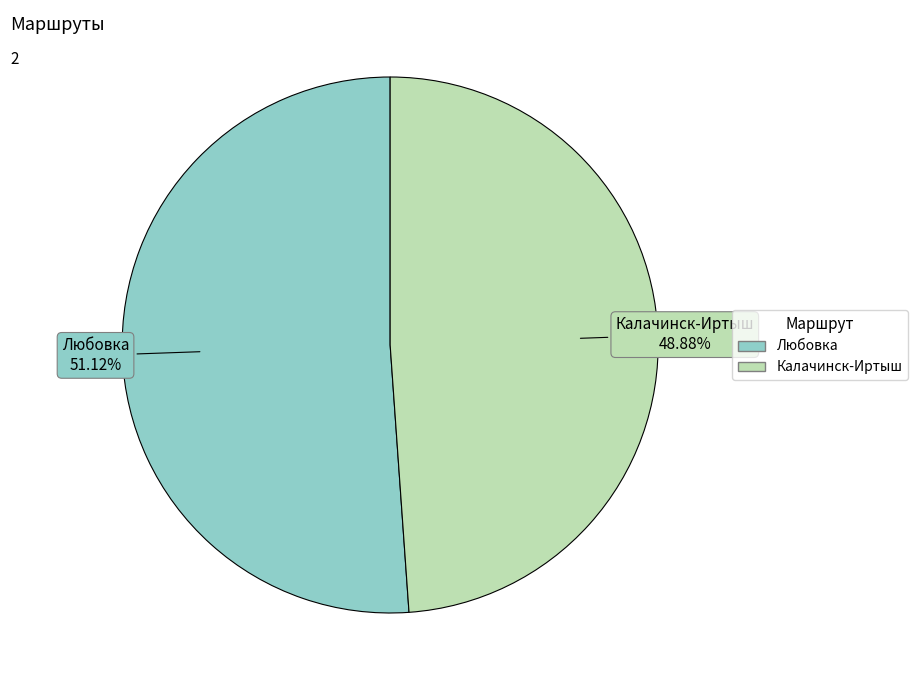

Is there any slice that represents more than half of the pie?

Yes